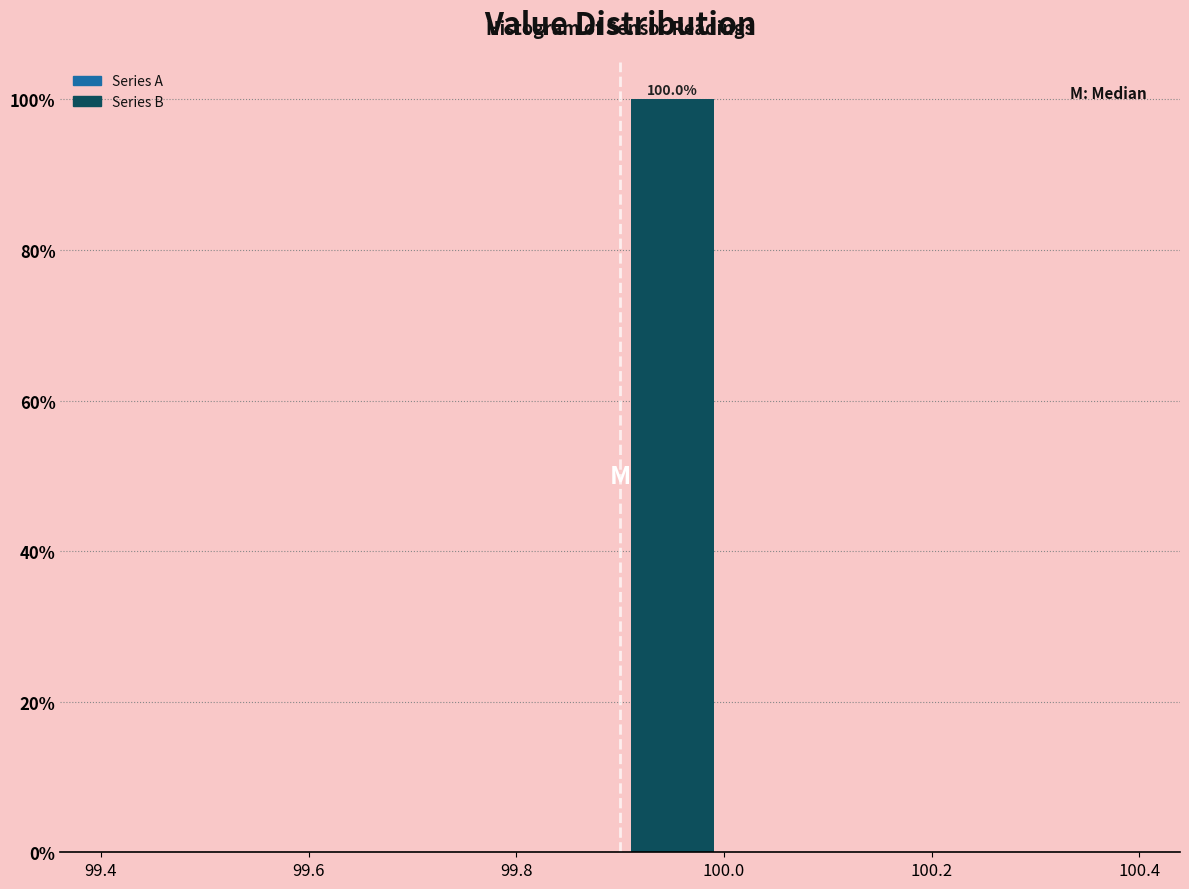

Which range on the x-axis has the tallest bar?

99.9 to 100.0